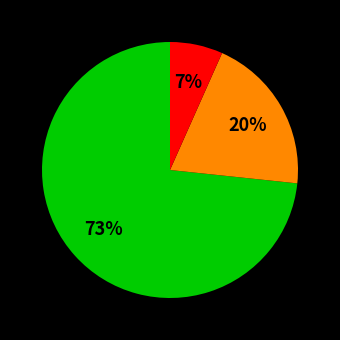

To the nearest percent, what is the average slice percentage?

33%